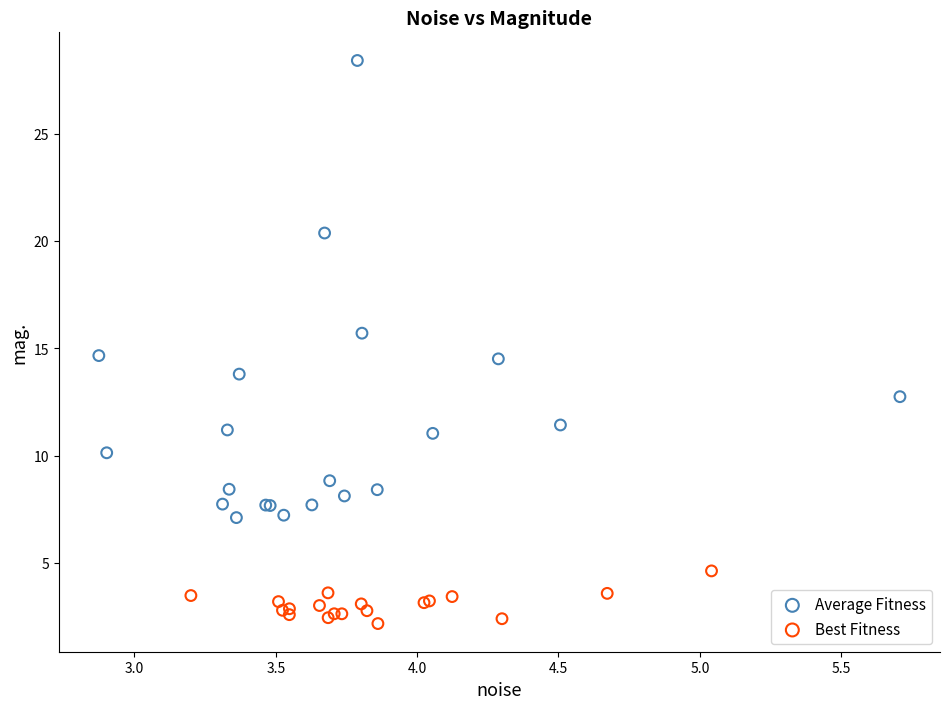

Which series contains the highest Y value?

Average Fitness